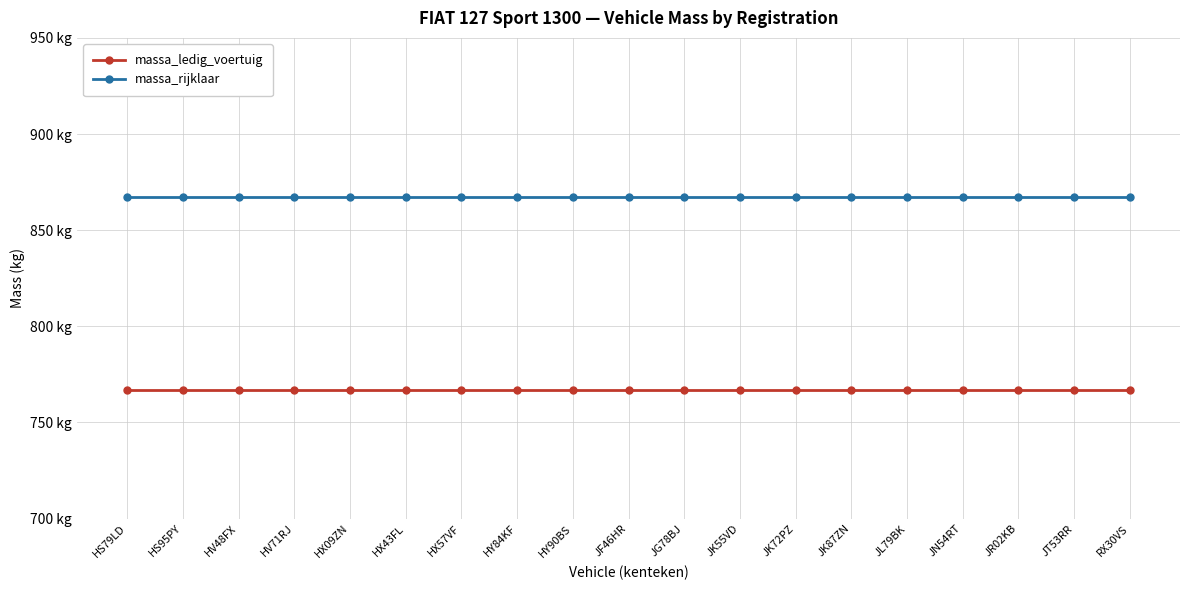

What is the sum of all massa_rijklaar values?

16473